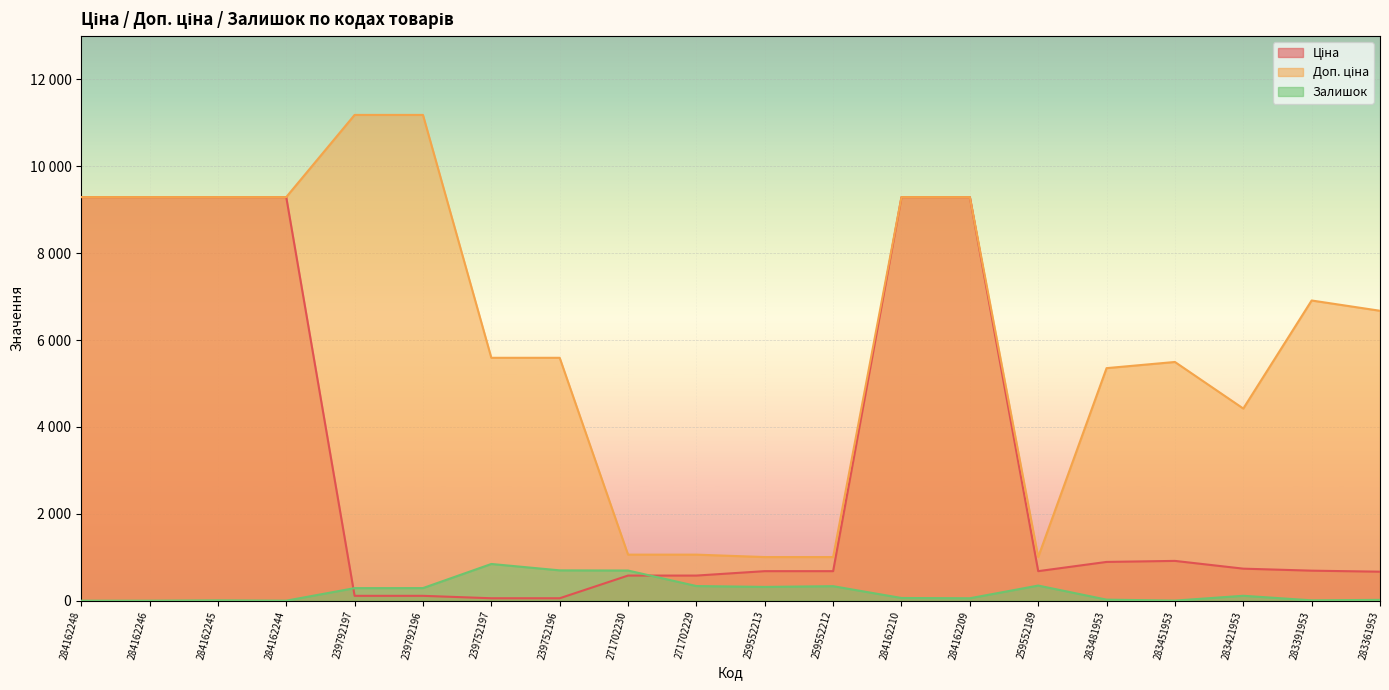

What is the lowest value of the Доп. ціна series?

1004.1